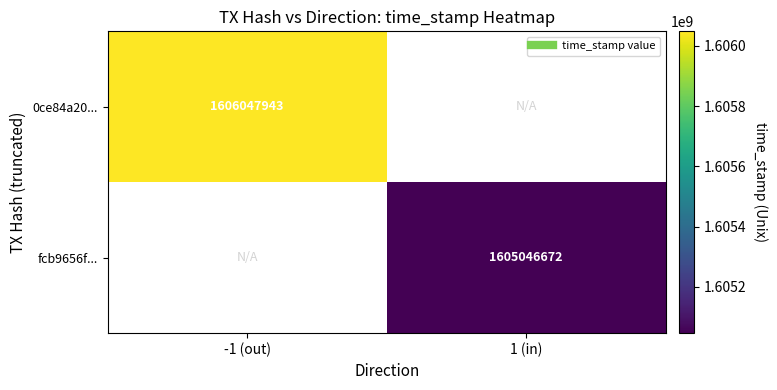

List the series in order of their overall mean, highest first.

0ce84a20..., fcb9656f...